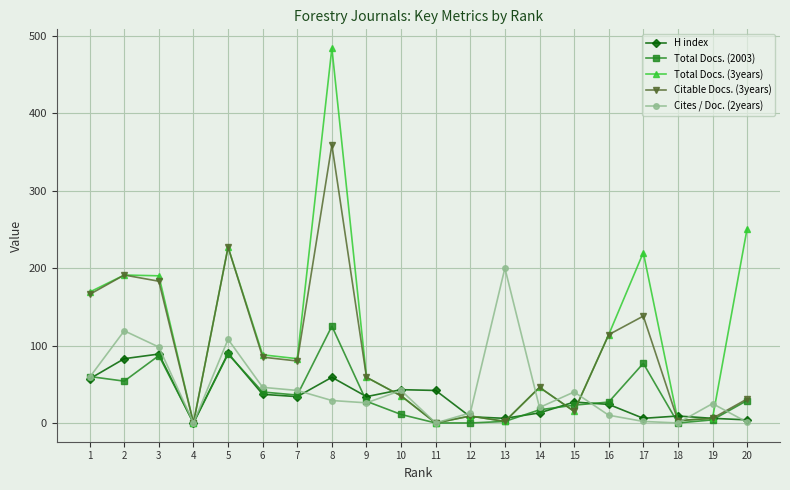

At how many categories does at least one series exceed 269?

1